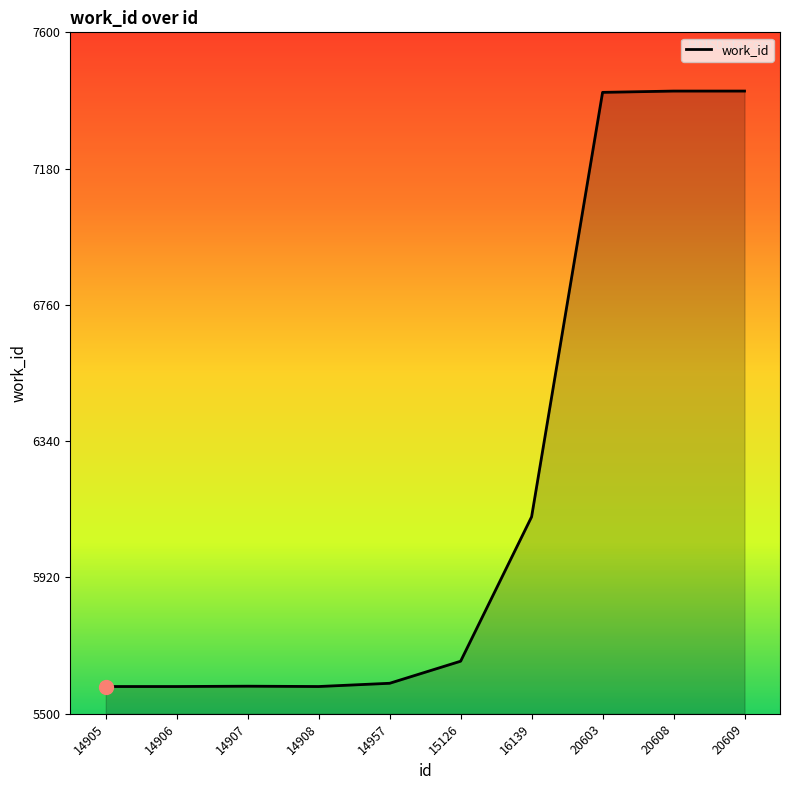

Approximately how many times larger is the value at 16139 compared to 14907?

1.1